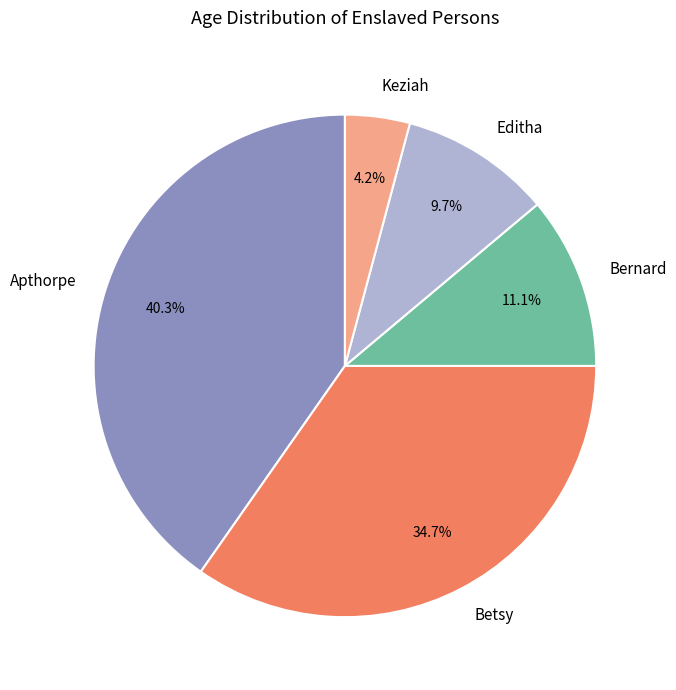

True or false: Apthorpe accounts for 32% of the total.

False